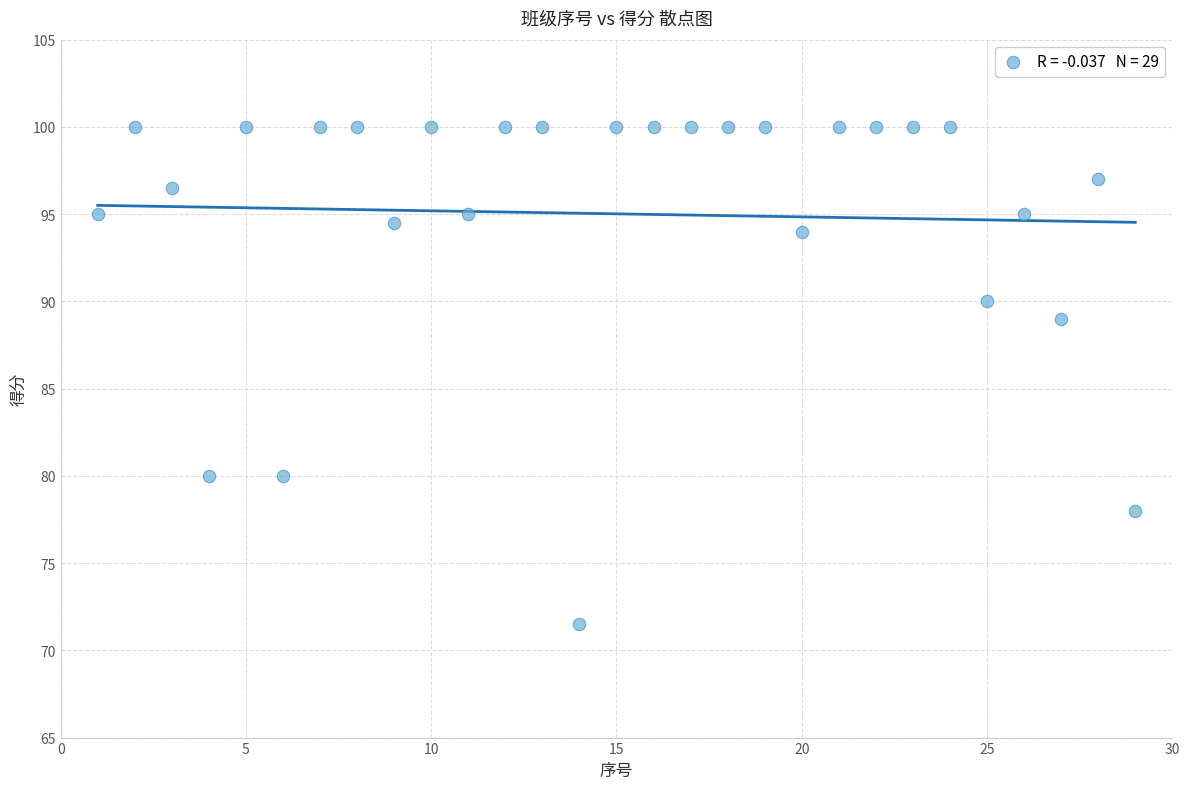

What Y value in the scatter plot is closest to 85?

89.0